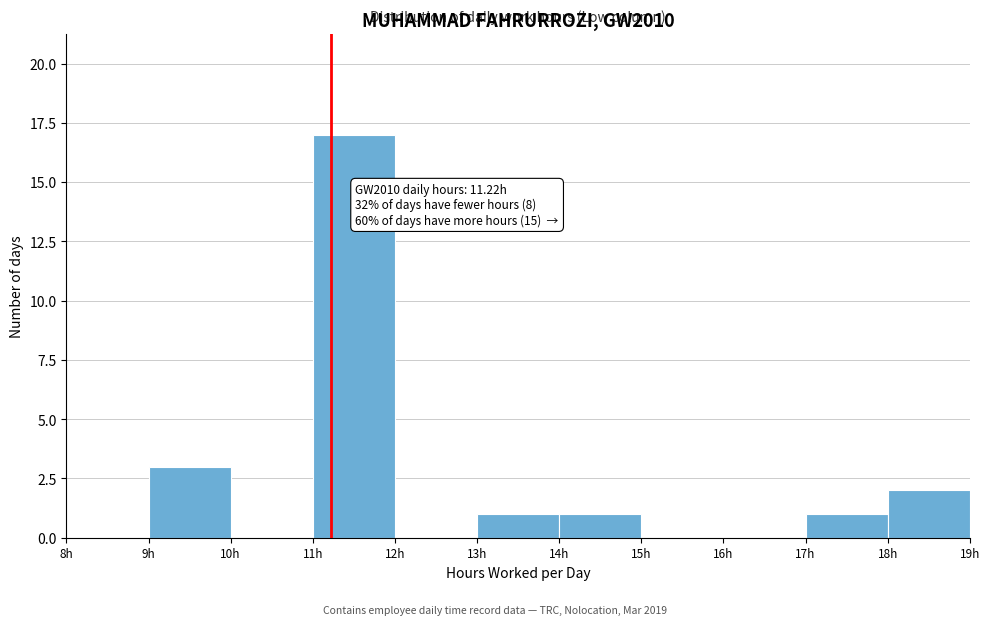

Over which range of the x-axis is the bar tallest?

11 to 12